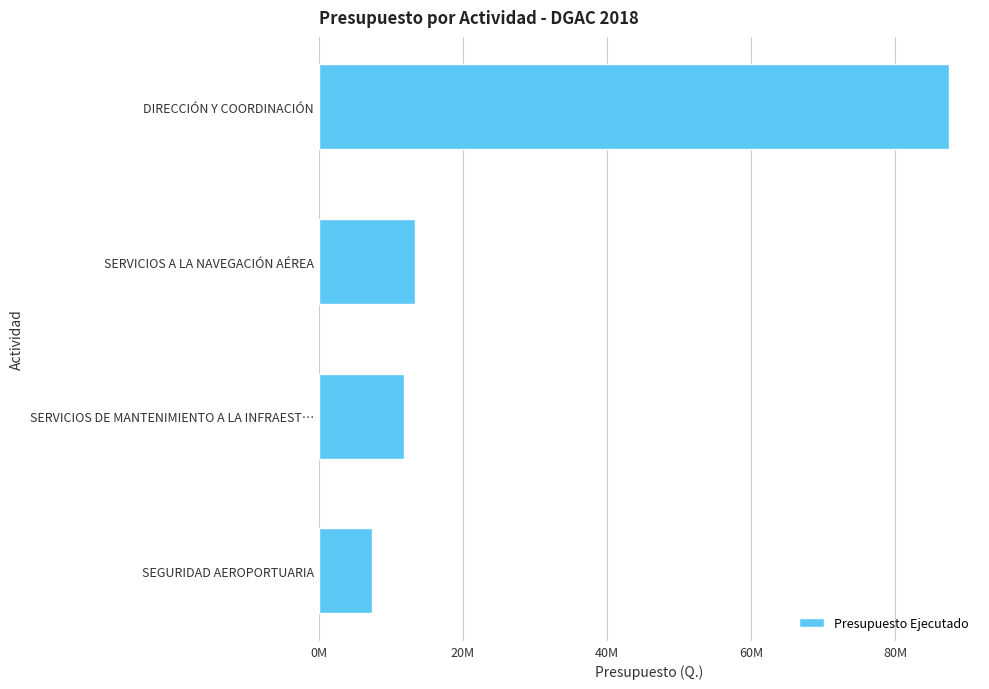

Are the bars horizontal?

Yes